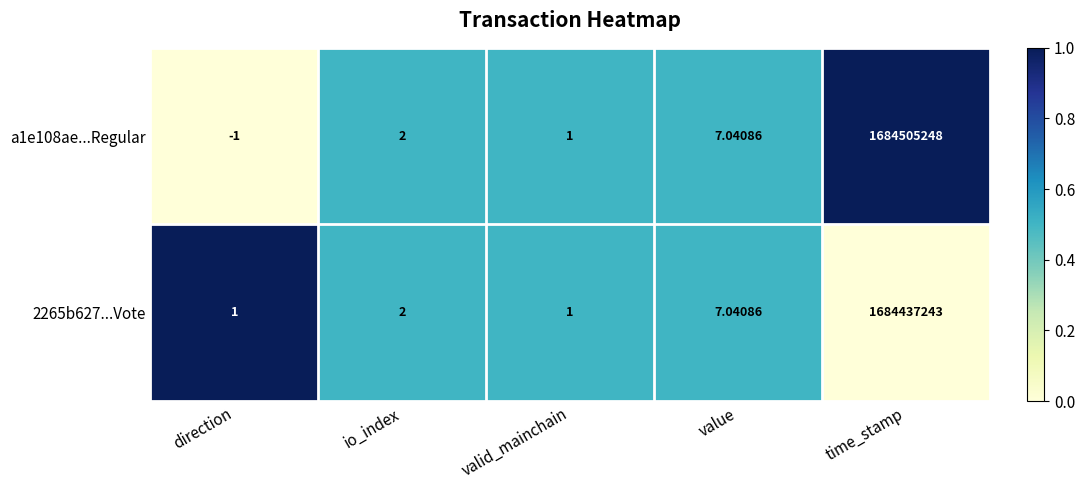

Where is a1e108ae...Regular nearest to the value 842252623?

value